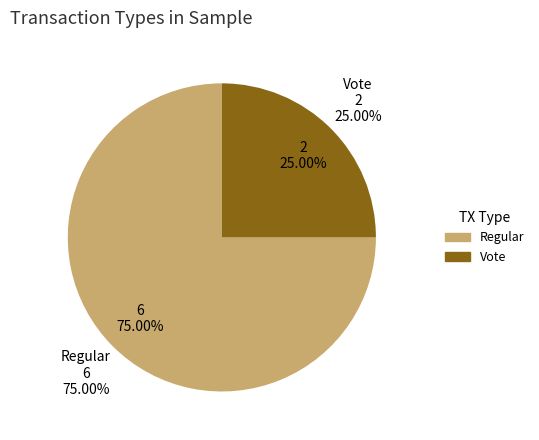

What is the total percentage of Regular and Vote?

100.0%